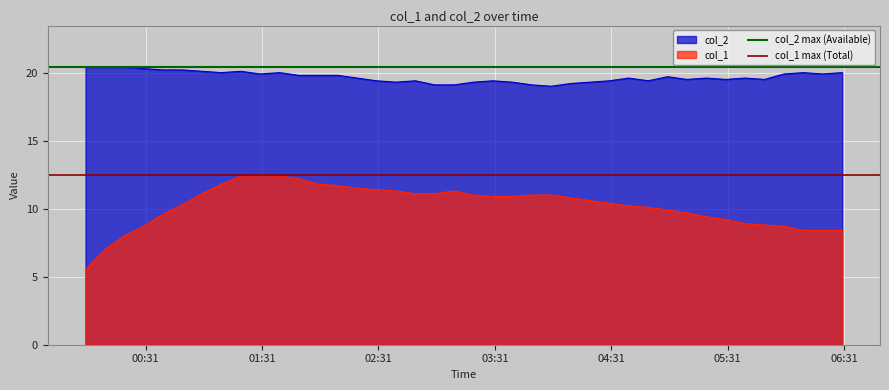

True or false: col_2 and col_1 intersect in this chart.

False